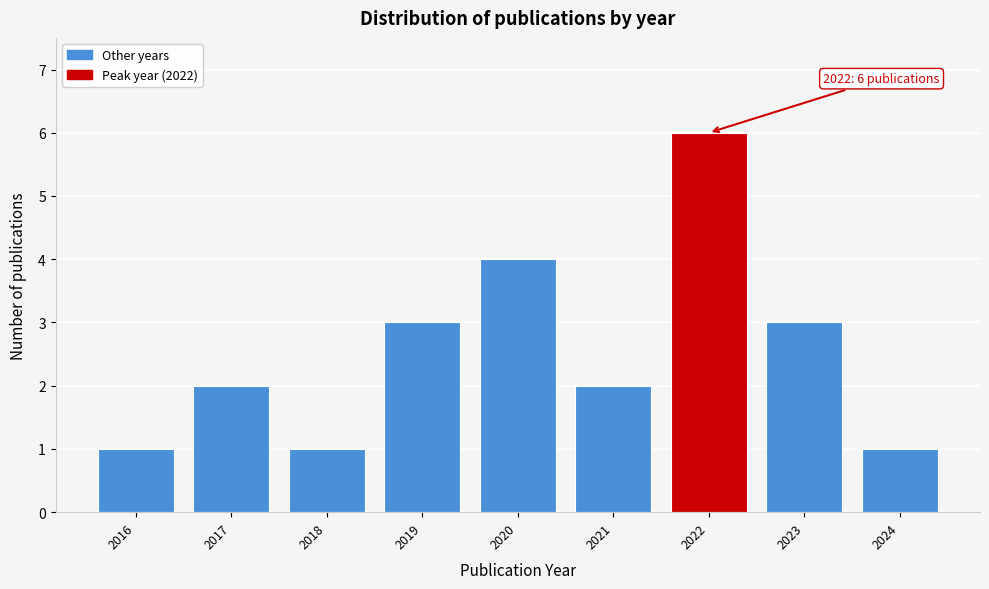

Reading left to right, what are all the values shown in this chart?

1	2	1	3	4	2	6	3	1